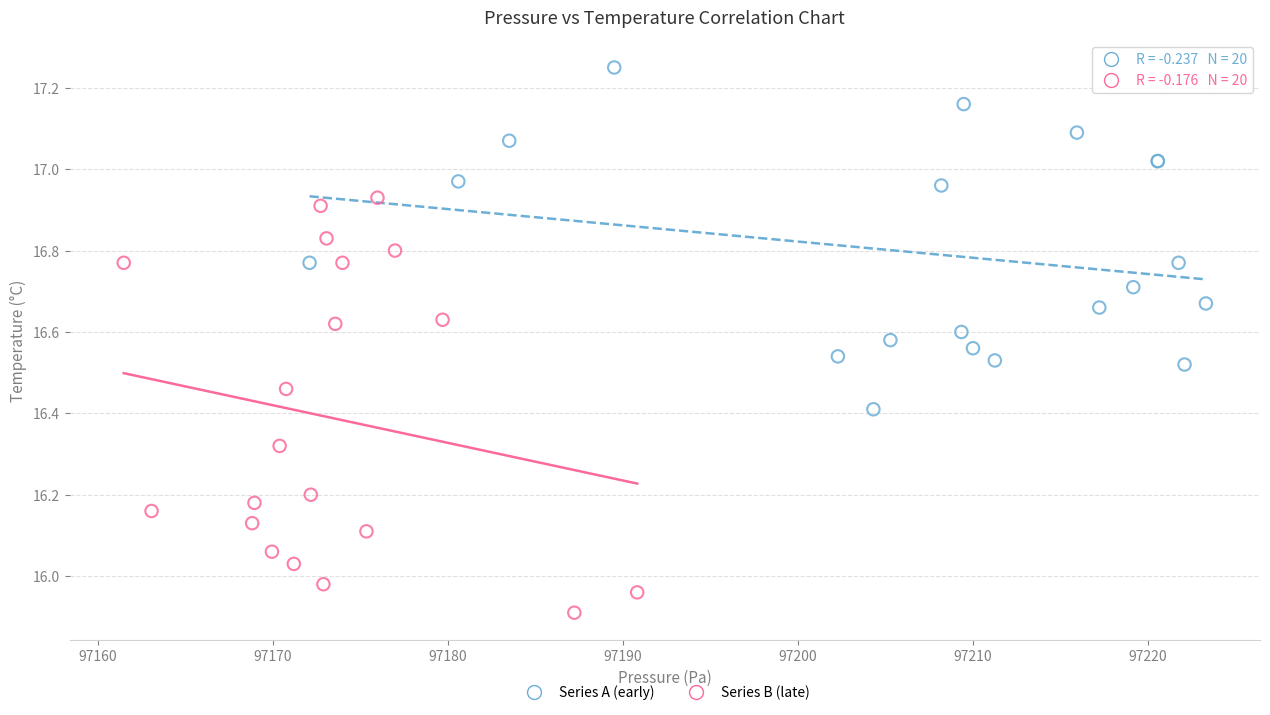

Which series reaches the maximum Y coordinate?

Series A (early)